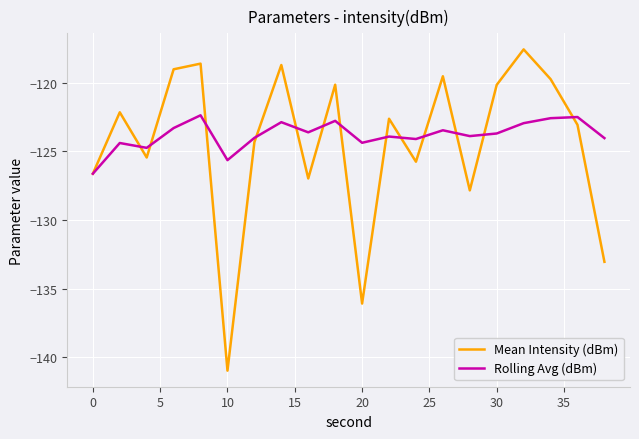

Which series has the widest spread of values?

Mean Intensity (dBm)